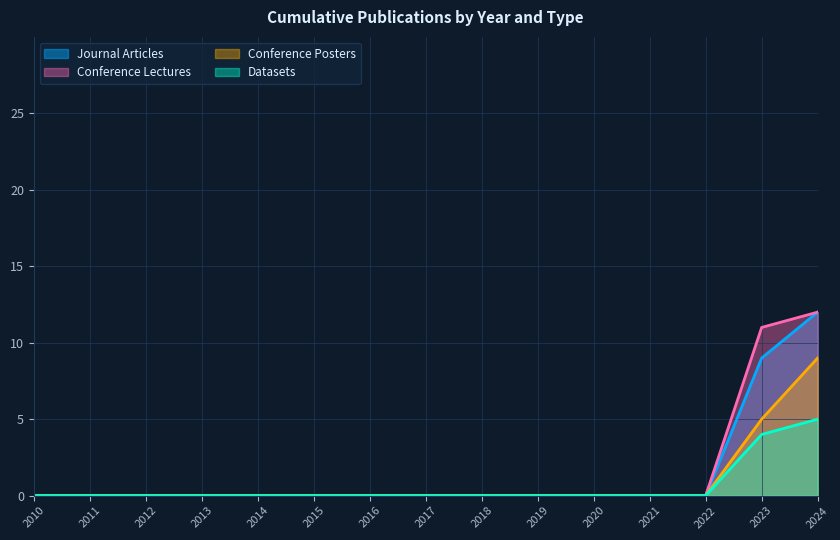

True or false: Conference Lectures and Datasets cross at least once.

False